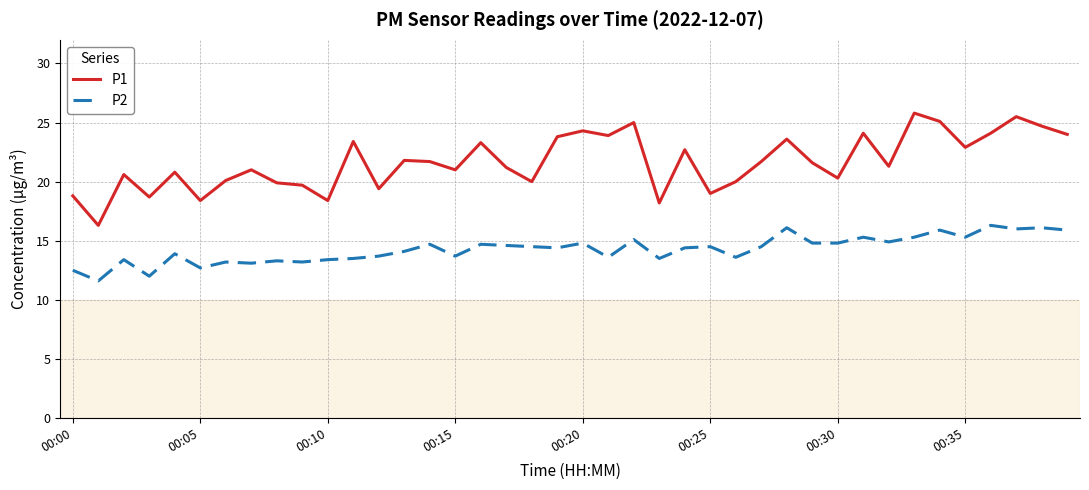

List the series in order of their overall mean, highest first.

P1, P2